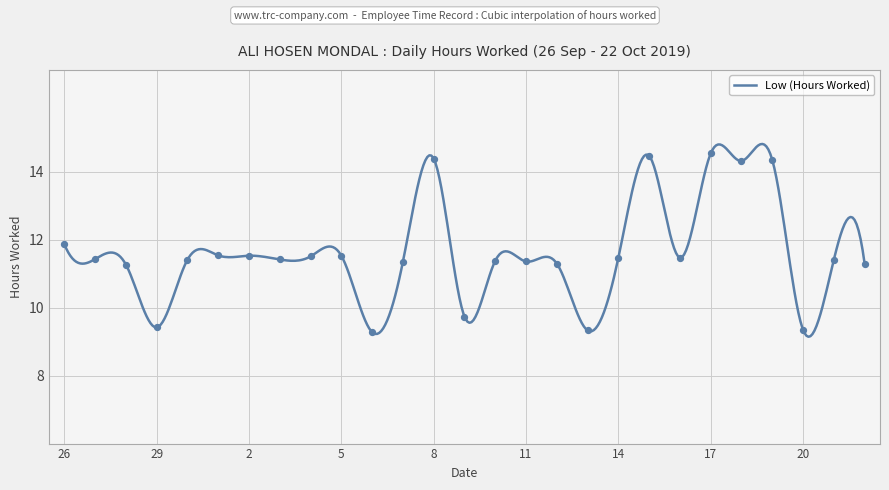

What is the change in value from 27 to 8?

+3.0